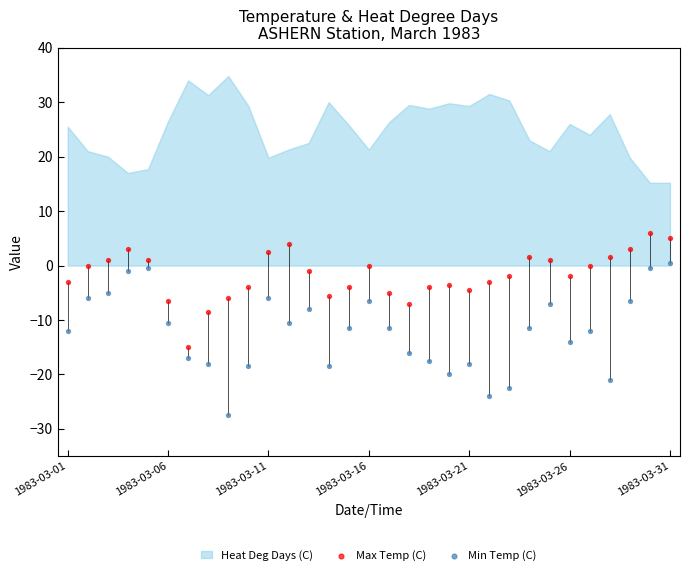

Which series reaches the maximum Y coordinate?

Max Temp (C)